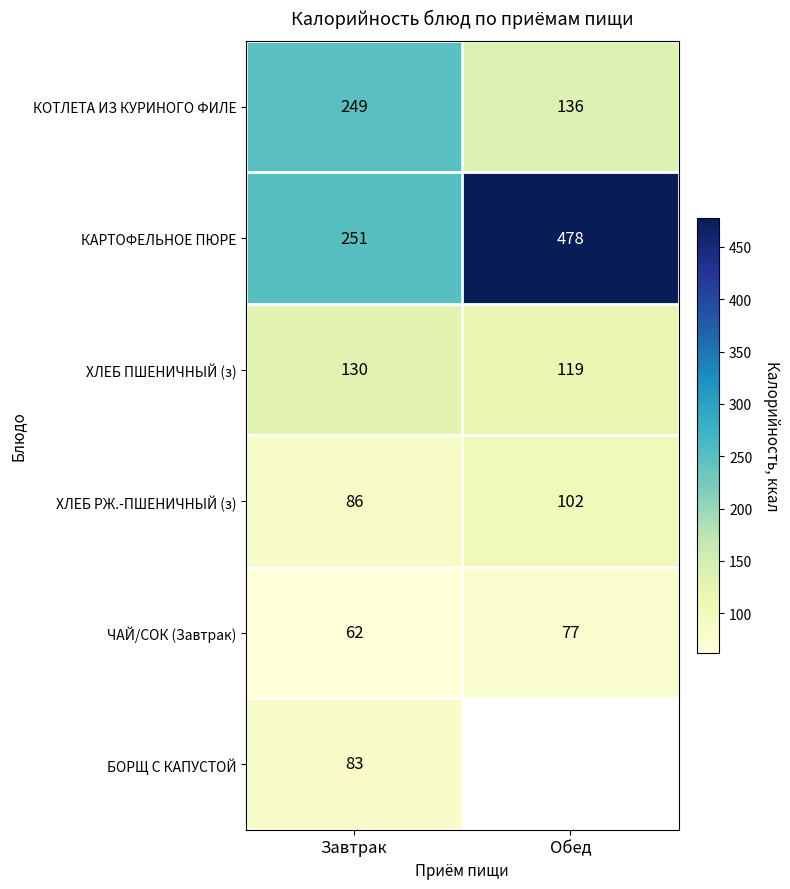

What is the total value across all series at Завтрак?

861